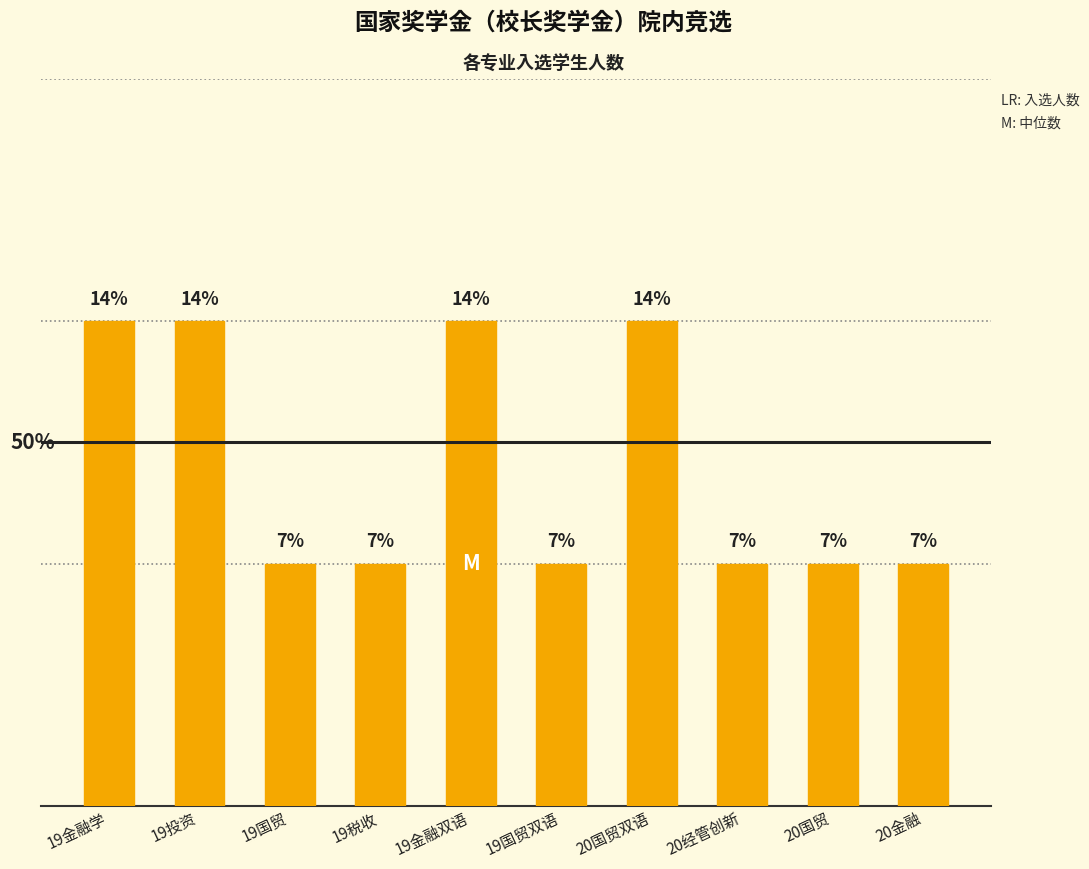

Does the chart contain any negative values?

No